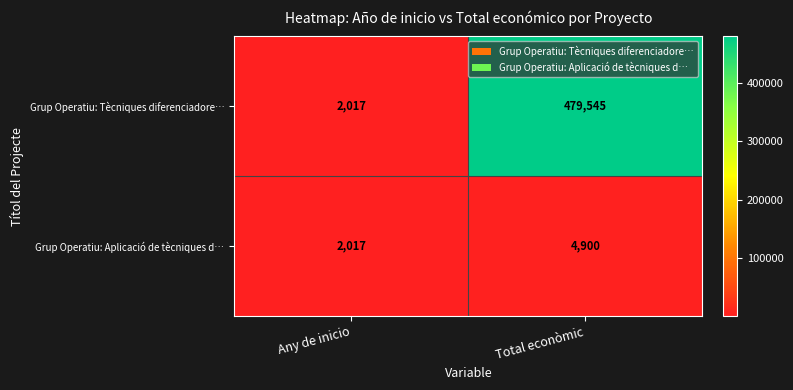

What is the sum of all Grup Operatiu: Tècniques diferenciadore… values?

481562